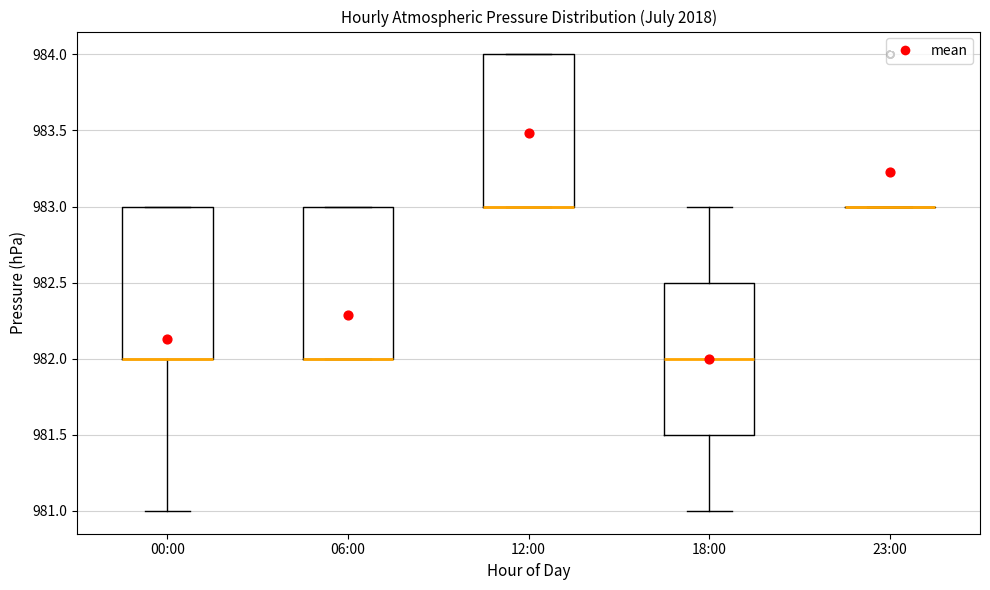

Reading left to right, read every box against the y-axis: the position of its median line, the range the box covers, and the ends of its whiskers. The values are not printed on the chart, so give them approximately, as read against the axis.

00:00: median 982.0 (drawn on the box's lower edge), box 982.0 to 983.0, whiskers 981.0 to 983.0
06:00: median 982.0 (drawn on the box's lower edge), box 982.0 to 983.0, whiskers 982.0 to 983.0
12:00: median 983.0 (drawn on the box's lower edge), box 983.0 to 984.0, whiskers 983.0 to 984.0
18:00: median 982.0, box 981.5 to 982.5, whiskers 981.0 to 983.0
23:00: box collapsed to a line at 983.0, whiskers 983.0 to 983.0